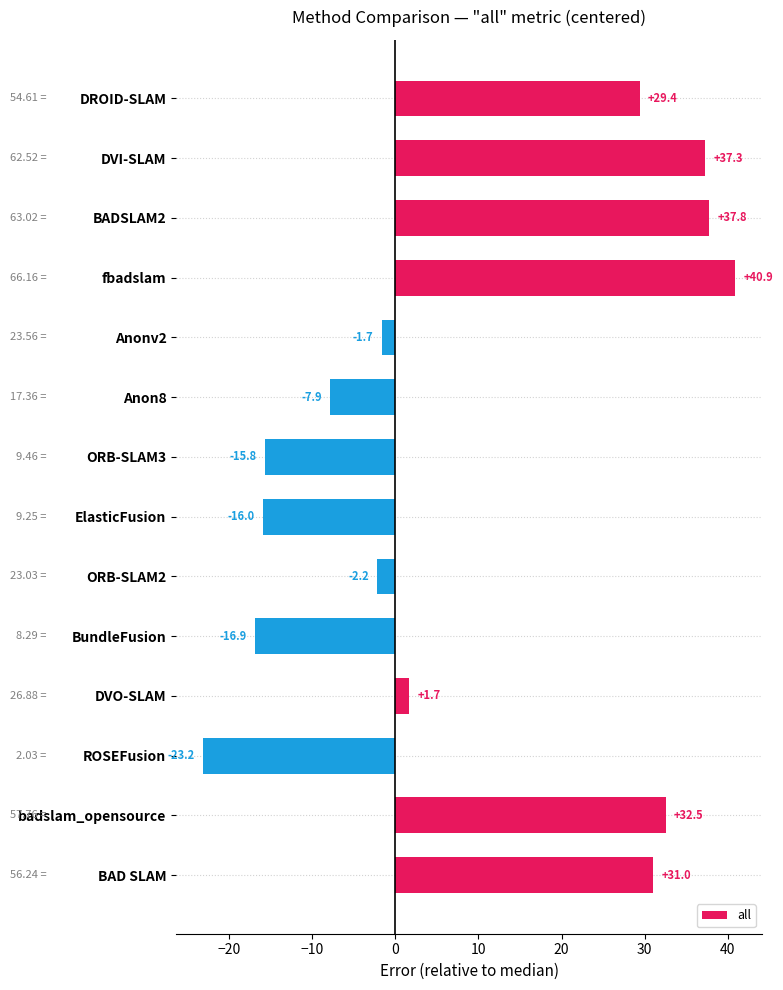

List the labels in order of value, largest first.

fbadslam, BADSLAM2, DVI-SLAM, badslam_opensource, BAD SLAM, DROID-SLAM, DVO-SLAM, Anonv2, ORB-SLAM2, Anon8, ORB-SLAM3, ElasticFusion, BundleFusion, ROSEFusion